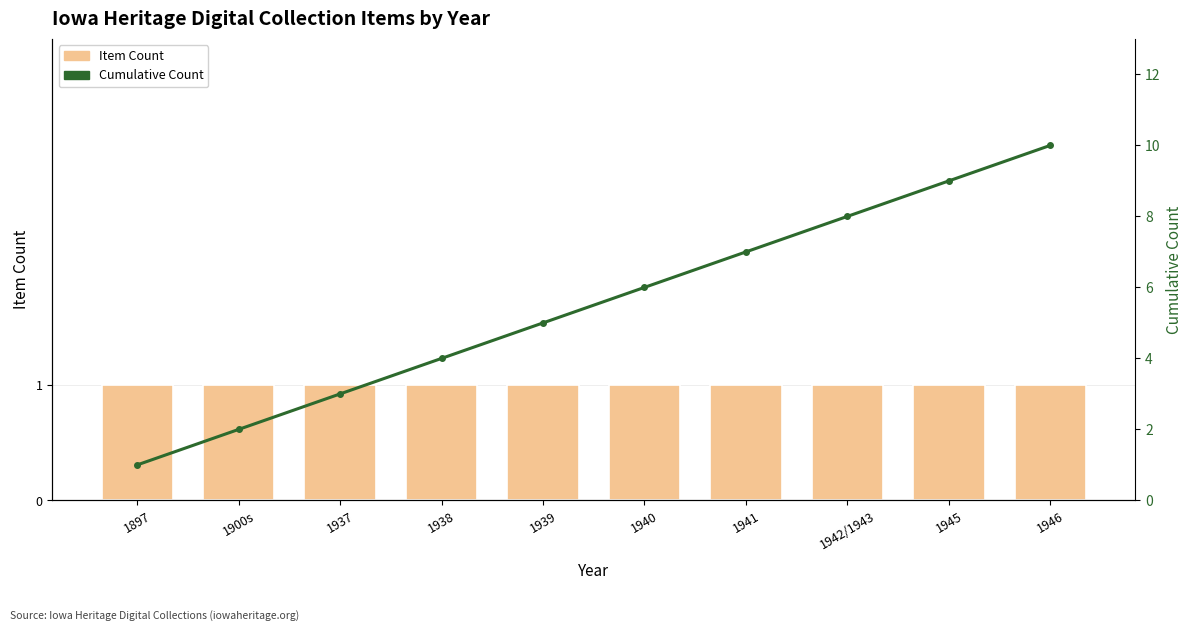

Which category has the lowest value in the Item Count series?

1897